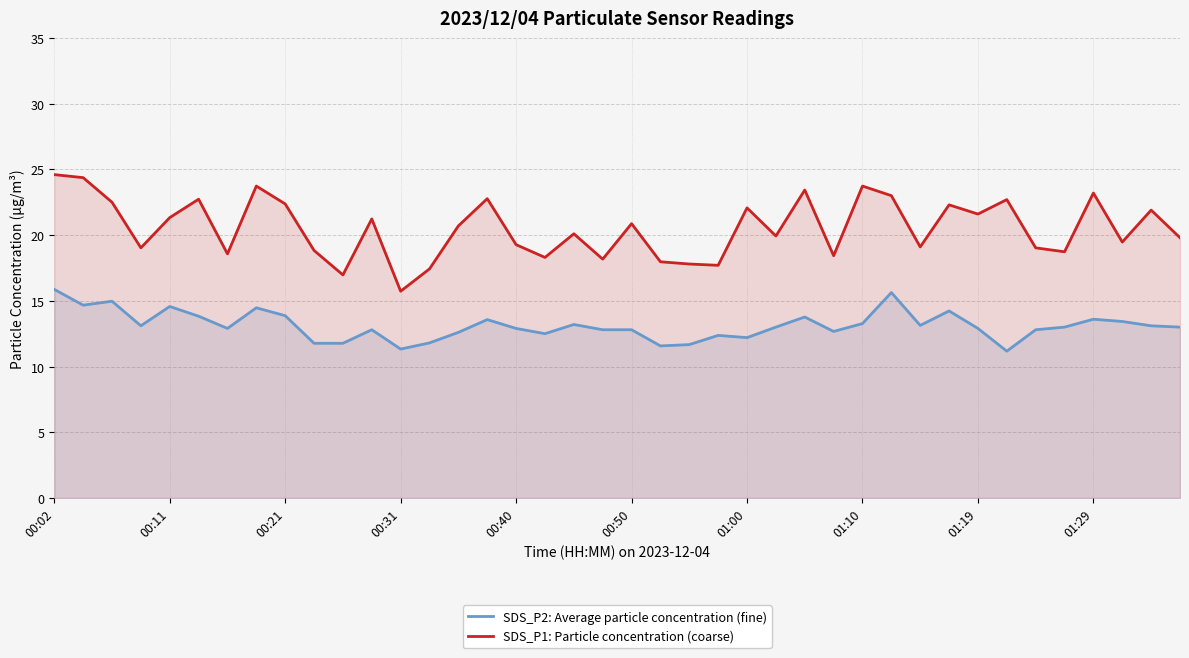

List the series in order of their peak value, highest first.

SDS_P1: Particle concentration (coarse), SDS_P2: Average particle concentration (fine)